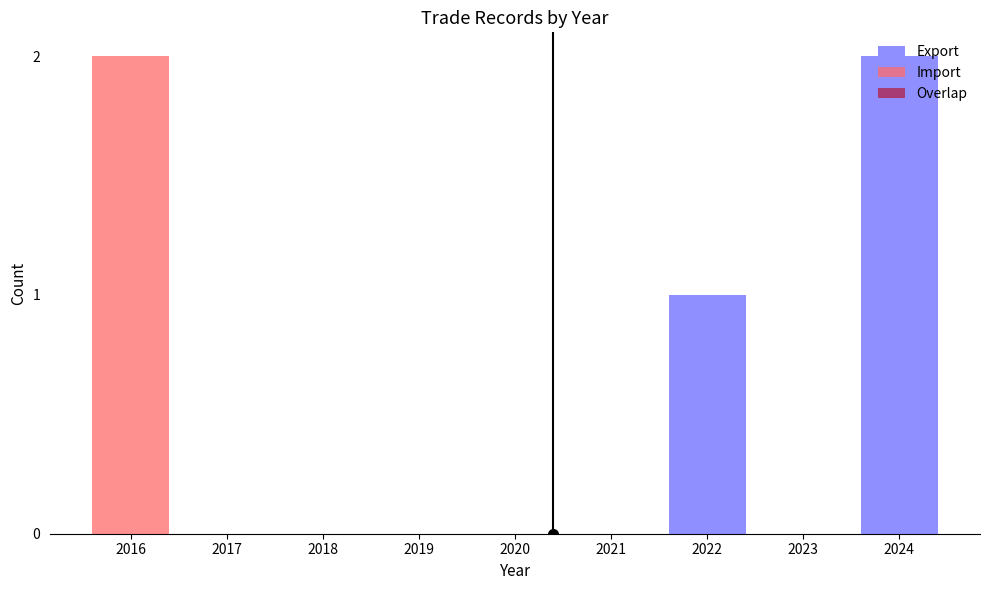

Reading left to right, what are all the values shown in this chart?

Export: 0	0	0	0	0	0	1	0	2
Import: 2	0	0	0	0	0	0	0	0
Overlap: 0	0	0	0	0	0	0	0	0